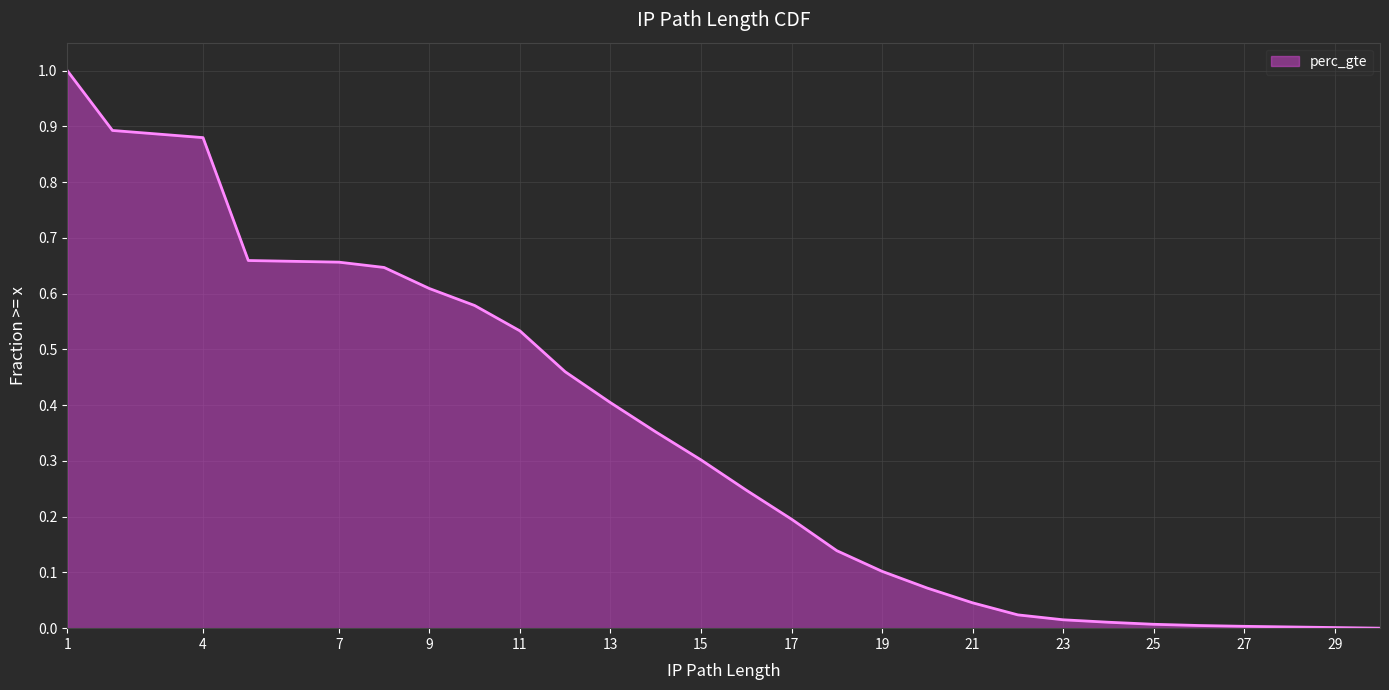

What is the maximum value shown in the chart?

1.0